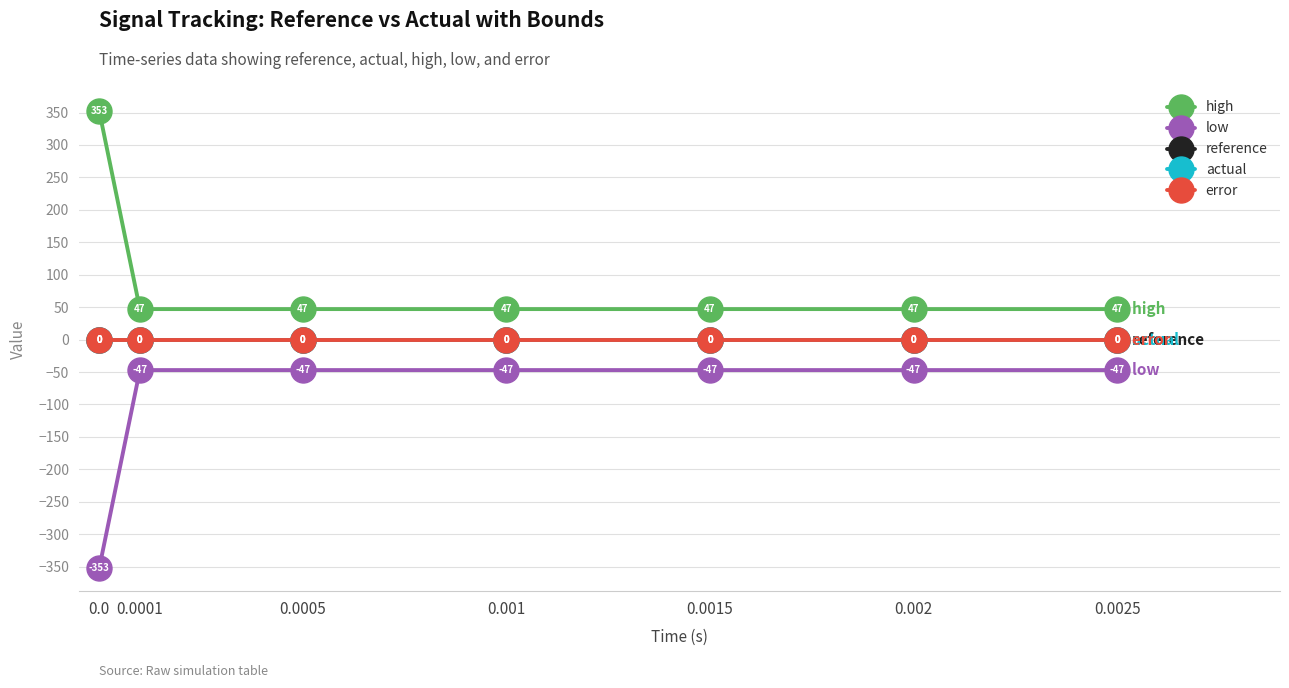

What is the difference between the highest and lowest values at 0.0025?

94.0